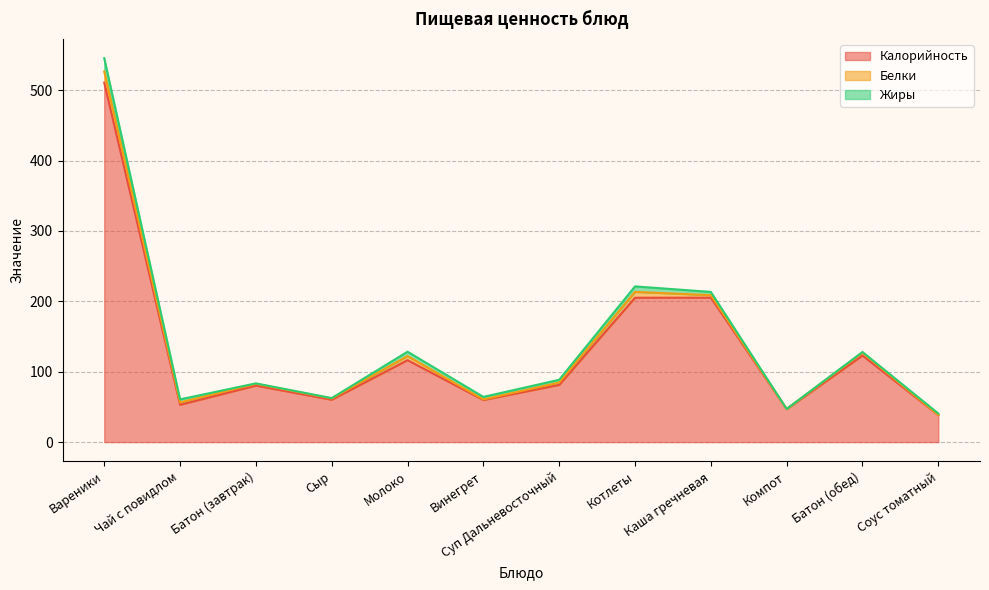

True or false: Калорийность and Белки intersect in this chart.

False